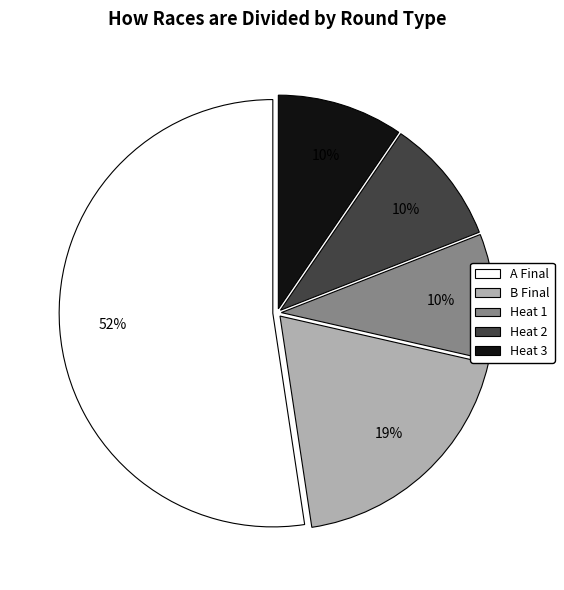

To the nearest percent, what is the average slice percentage?

20%